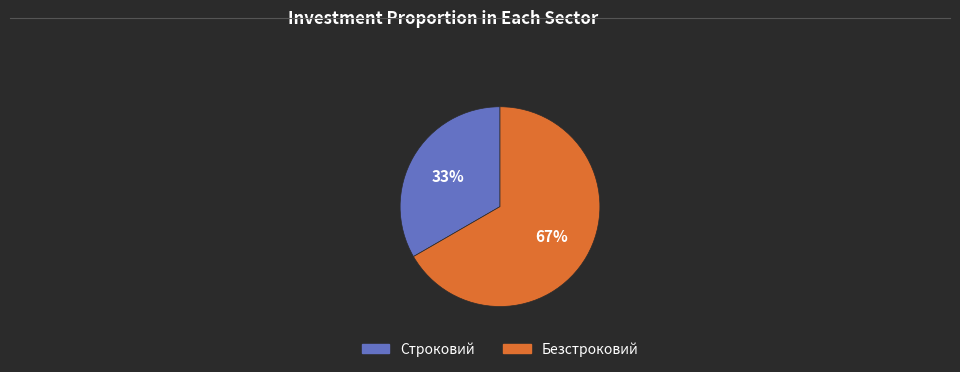

To the nearest percent, what is the average slice percentage?

50%